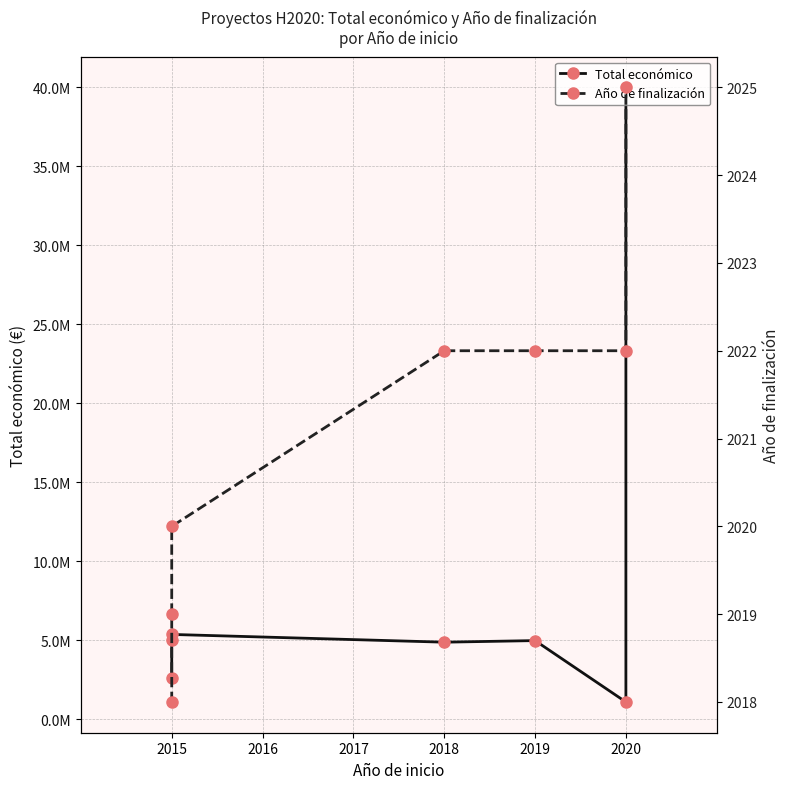

True or false: Total económico and Año de finalización cross at least once.

False